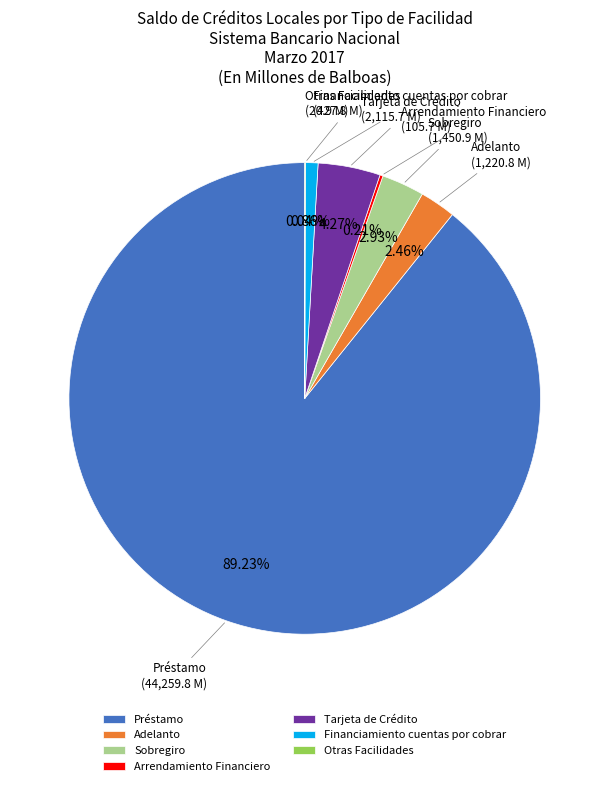

What percentage is the Financiamiento cuentas por cobrar slice, to the nearest percent?

1%